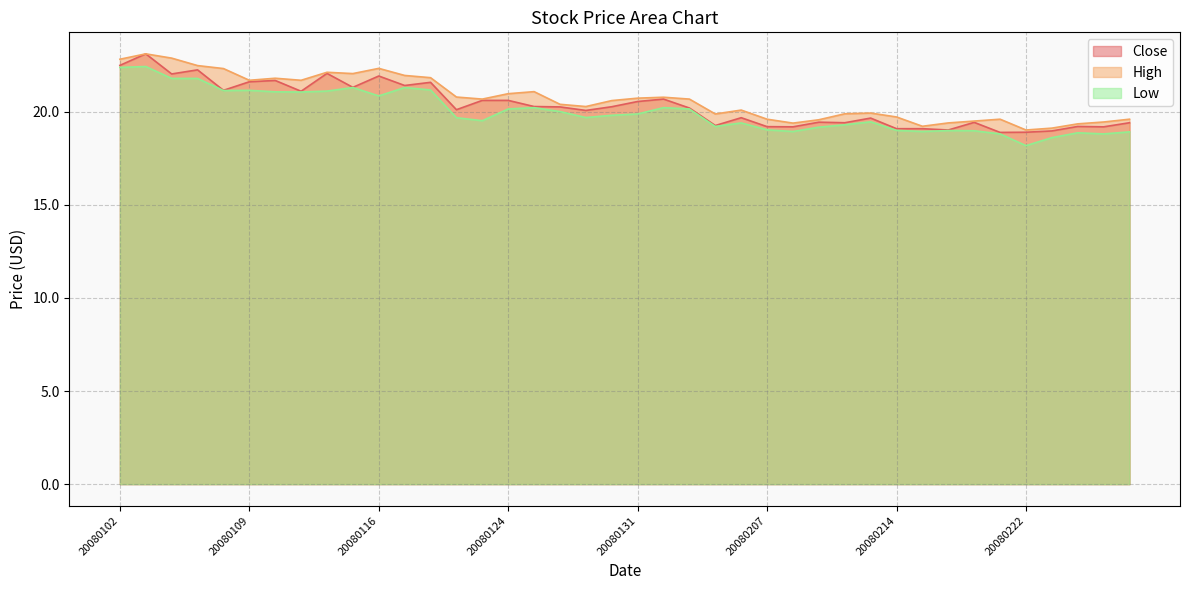

Does the chart have visible grid lines?

Yes